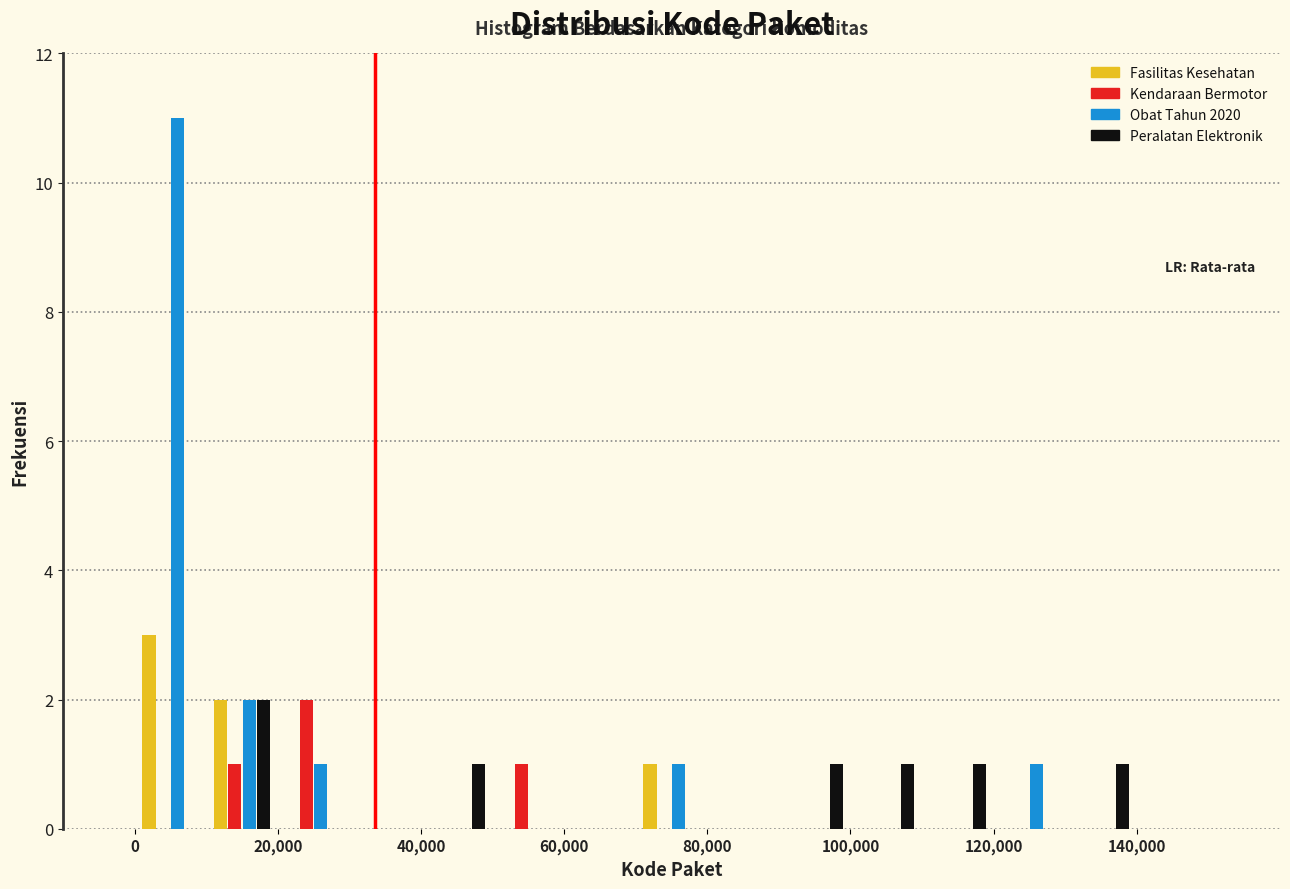

Reading left to right, list every range on the x-axis with the height of the bar of each series over it. The values are not printed on the chart, so give them approximately, as read against the axis.

0 to 10000: Fasilitas Kesehatan=3	Kendaraan Bermotor=0	Obat Tahun 2020=11	Peralatan Elektronik=0
10000 to 20000: Fasilitas Kesehatan=2	Kendaraan Bermotor=1	Obat Tahun 2020=2	Peralatan Elektronik=2
20000 to 30000: Fasilitas Kesehatan=0	Kendaraan Bermotor=2	Obat Tahun 2020=1	Peralatan Elektronik=0
30000 to 40000: Fasilitas Kesehatan=0	Kendaraan Bermotor=0	Obat Tahun 2020=0	Peralatan Elektronik=0
40000 to 50000: Fasilitas Kesehatan=0	Kendaraan Bermotor=0	Obat Tahun 2020=0	Peralatan Elektronik=1
50000 to 60000: Fasilitas Kesehatan=0	Kendaraan Bermotor=1	Obat Tahun 2020=0	Peralatan Elektronik=0
60000 to 70000: Fasilitas Kesehatan=0	Kendaraan Bermotor=0	Obat Tahun 2020=0	Peralatan Elektronik=0
70000 to 80000: Fasilitas Kesehatan=1	Kendaraan Bermotor=0	Obat Tahun 2020=1	Peralatan Elektronik=0
80000 to 90000: Fasilitas Kesehatan=0	Kendaraan Bermotor=0	Obat Tahun 2020=0	Peralatan Elektronik=0
90000 to 100000: Fasilitas Kesehatan=0	Kendaraan Bermotor=0	Obat Tahun 2020=0	Peralatan Elektronik=1
100000 to 110000: Fasilitas Kesehatan=0	Kendaraan Bermotor=0	Obat Tahun 2020=0	Peralatan Elektronik=1
110000 to 120000: Fasilitas Kesehatan=0	Kendaraan Bermotor=0	Obat Tahun 2020=0	Peralatan Elektronik=1
120000 to 130000: Fasilitas Kesehatan=0	Kendaraan Bermotor=0	Obat Tahun 2020=1	Peralatan Elektronik=0
130000 to 140000: Fasilitas Kesehatan=0	Kendaraan Bermotor=0	Obat Tahun 2020=0	Peralatan Elektronik=1
140000 to 150000: Fasilitas Kesehatan=0	Kendaraan Bermotor=0	Obat Tahun 2020=0	Peralatan Elektronik=0